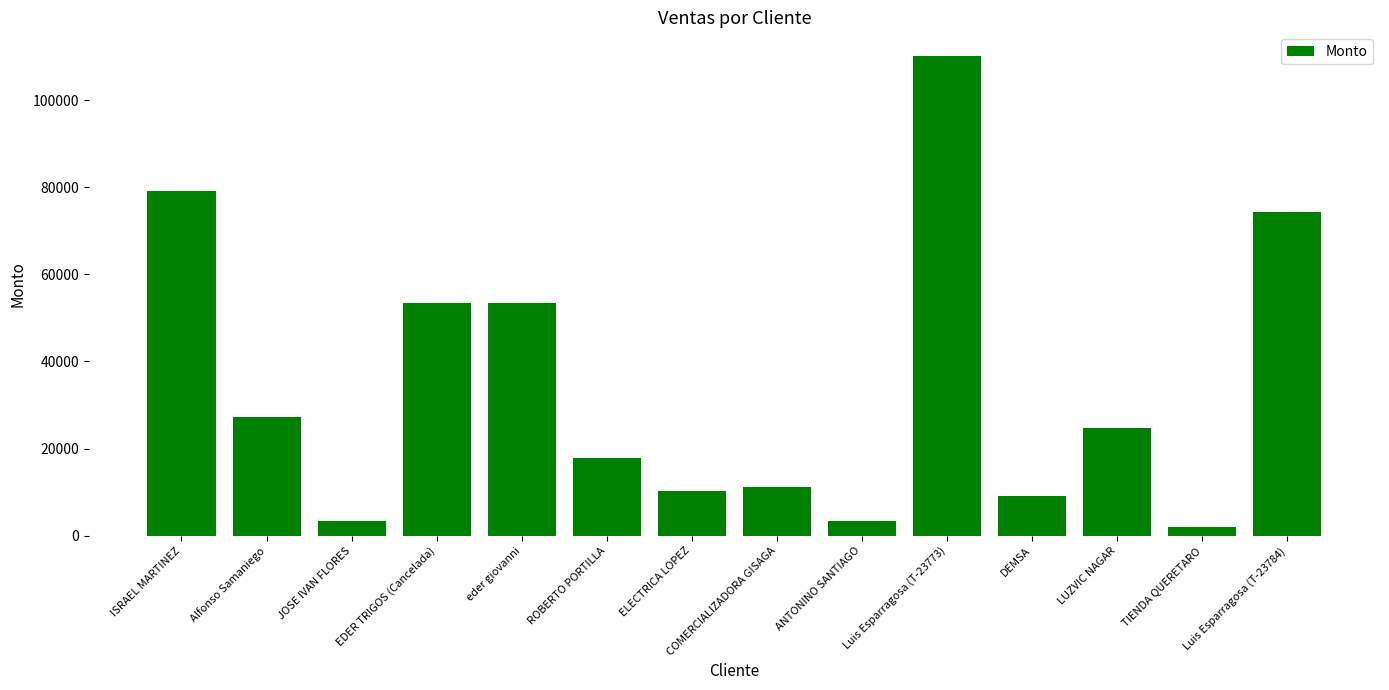

What is the label of the 5th bar from the left?

eder giovanni